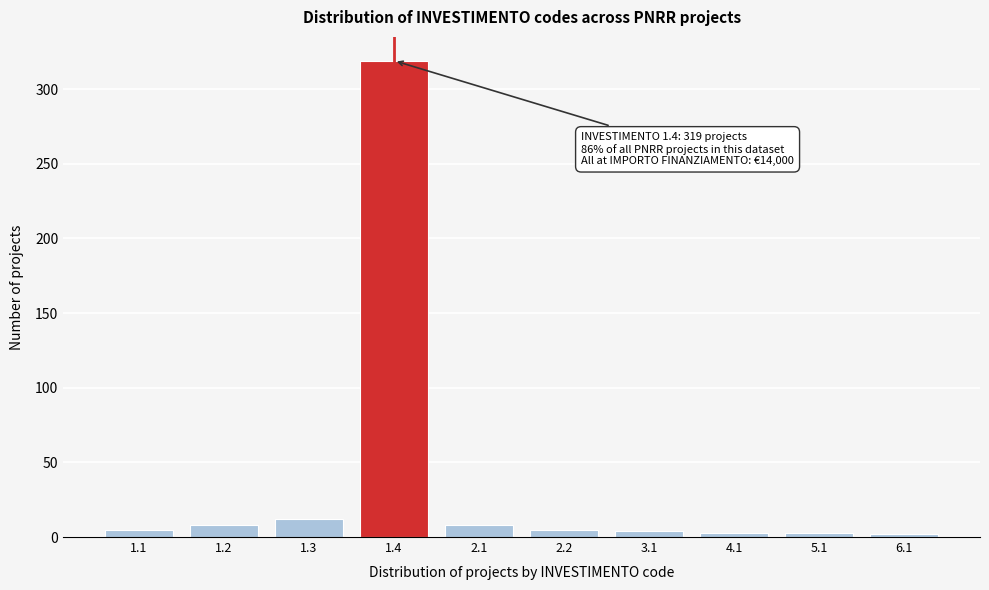

Is it true that the value at 2.1 is 8?

True